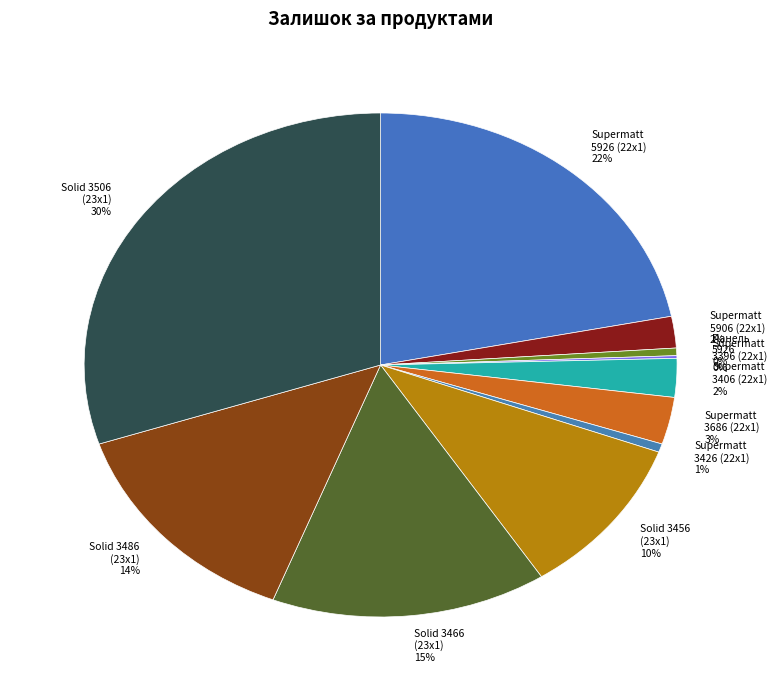

Which slice is the largest?

Крайка 23x1 мм. Alvic Solid 3506